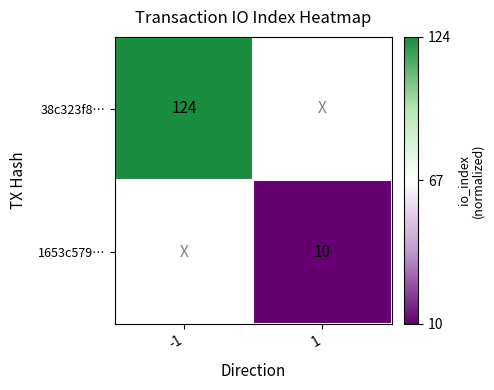

How many series are shown in this chart?

2